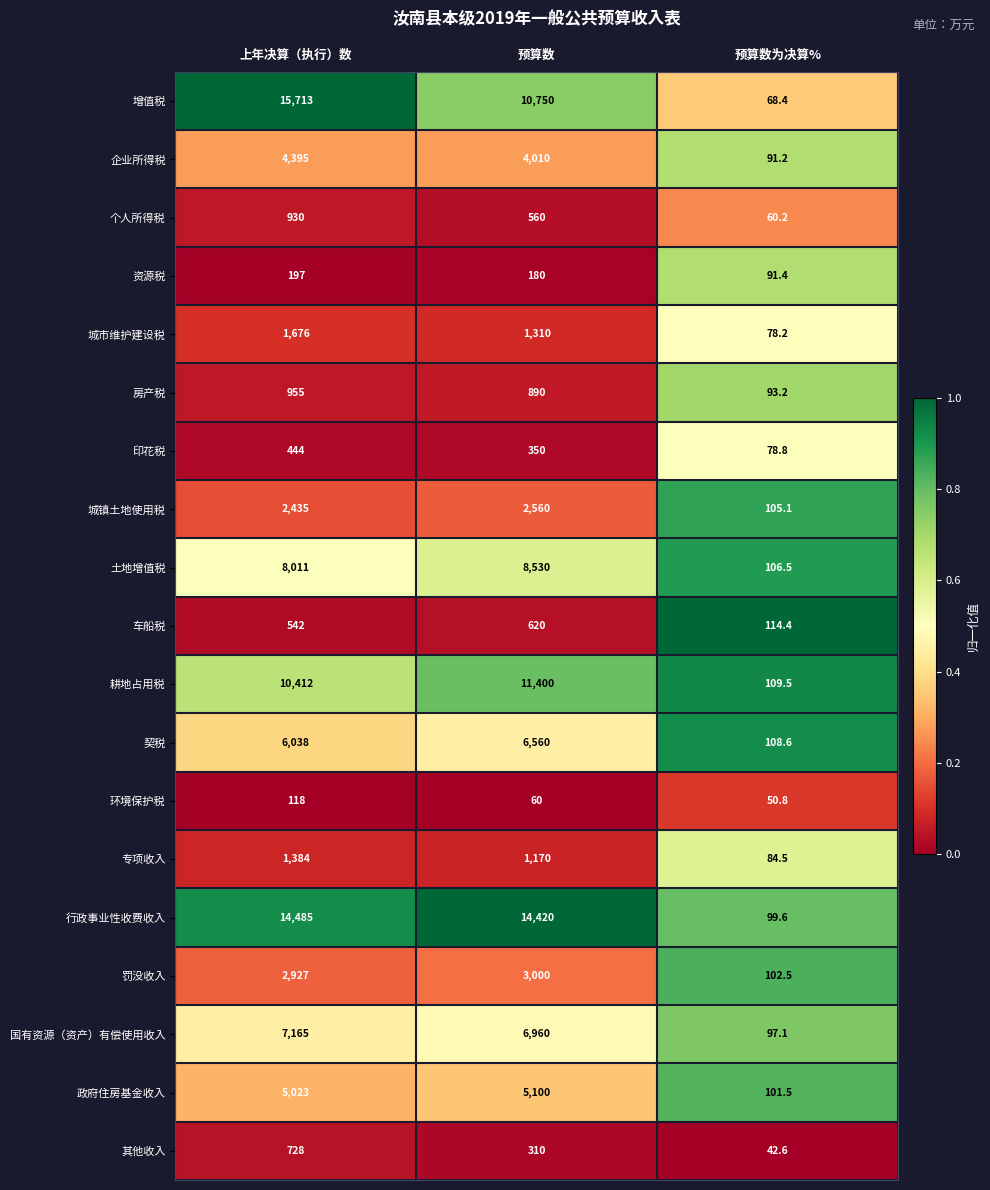

What is the greatest value displayed?

15713.0